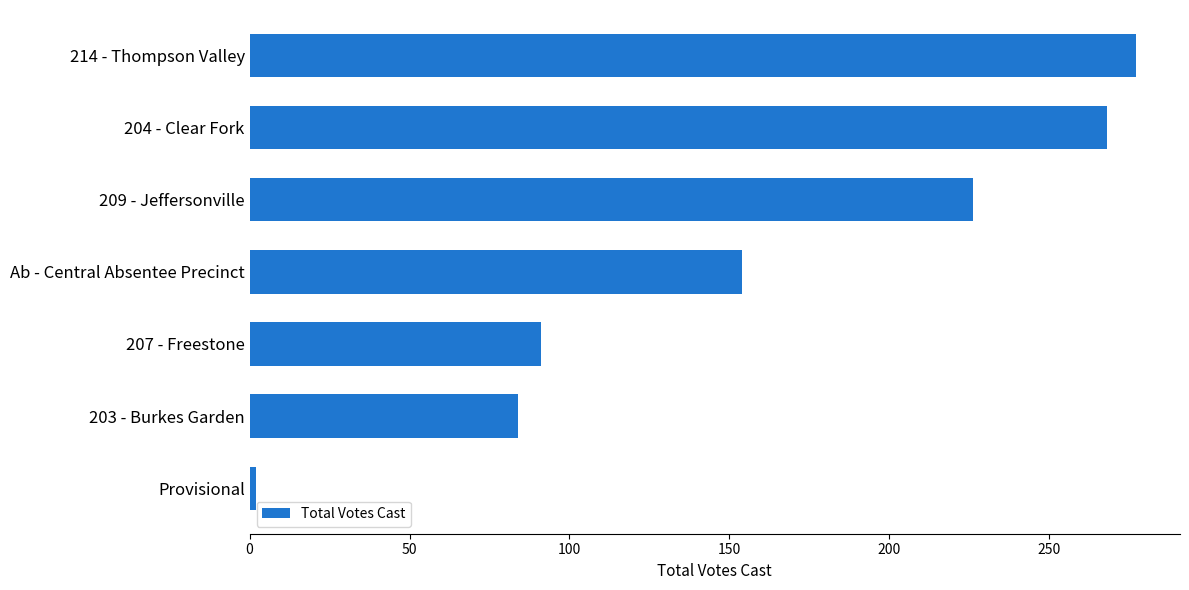

The value at 209 - Jeffersonville is 53. True or false?

False